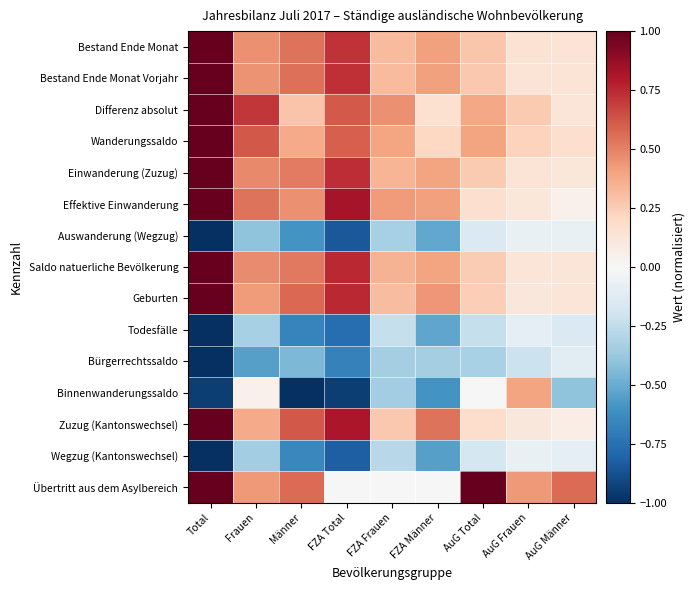

Reading left to right, what are all the values shown in this chart?

Bestand Ende Monat: Total=1.0	Frauen=0.5	Männer=0.5	FZA Total=0.7	FZA Frauen=0.3	FZA Männer=0.4	AuG Total=0.3	AuG Frauen=0.1	AuG Männer=0.1
Bestand Ende Monat Vorjahr: Total=1.0	Frauen=0.5	Männer=0.5	FZA Total=0.7	FZA Frauen=0.3	FZA Männer=0.4	AuG Total=0.3	AuG Frauen=0.1	AuG Männer=0.1
Differenz absolut: Total=1.0	Frauen=0.7	Männer=0.3	FZA Total=0.6	FZA Frauen=0.5	FZA Männer=0.2	AuG Total=0.4	AuG Frauen=0.3	AuG Männer=0.1
Wanderungssaldo: Total=1.0	Frauen=0.6	Männer=0.4	FZA Total=0.6	FZA Frauen=0.4	FZA Männer=0.2	AuG Total=0.4	AuG Frauen=0.2	AuG Männer=0.2
Einwanderung (Zuzug): Total=1.0	Frauen=0.5	Männer=0.5	FZA Total=0.7	FZA Frauen=0.3	FZA Männer=0.4	AuG Total=0.3	AuG Frauen=0.1	AuG Männer=0.1
Effektive Einwanderung: Total=1.0	Frauen=0.5	Männer=0.5	FZA Total=0.8	FZA Frauen=0.4	FZA Männer=0.4	AuG Total=0.2	AuG Frauen=0.1	AuG Männer=0.0
Auswanderung (Wegzug): Total=-1.0	Frauen=-0.4	Männer=-0.6	FZA Total=-0.9	FZA Frauen=-0.3	FZA Männer=-0.5	AuG Total=-0.1	AuG Frauen=-0.1	AuG Männer=-0.1
Saldo natuerliche Bevölkerung: Total=1.0	Frauen=0.5	Männer=0.5	FZA Total=0.8	FZA Frauen=0.3	FZA Männer=0.4	AuG Total=0.2	AuG Frauen=0.1	AuG Männer=0.1
Geburten: Total=1.0	Frauen=0.4	Männer=0.6	FZA Total=0.8	FZA Frauen=0.3	FZA Männer=0.4	AuG Total=0.2	AuG Frauen=0.1	AuG Männer=0.1
Todesfälle: Total=-1.0	Frauen=-0.3	Männer=-0.7	FZA Total=-0.8	FZA Frauen=-0.2	FZA Männer=-0.5	AuG Total=-0.2	AuG Frauen=-0.1	AuG Männer=-0.1
Bürgerrechtssaldo: Total=-1.0	Frauen=-0.5	Männer=-0.5	FZA Total=-0.7	FZA Frauen=-0.3	FZA Männer=-0.3	AuG Total=-0.3	AuG Frauen=-0.2	AuG Männer=-0.1
Binnenwanderungssaldo: Total=-0.9	Frauen=0.1	Männer=-1.0	FZA Total=-0.9	FZA Frauen=-0.3	FZA Männer=-0.6	AuG Total=0.0	AuG Frauen=0.4	AuG Männer=-0.4
Zuzug (Kantonswechsel): Total=1.0	Frauen=0.4	Männer=0.6	FZA Total=0.8	FZA Frauen=0.3	FZA Männer=0.5	AuG Total=0.2	AuG Frauen=0.1	AuG Männer=0.1
Wegzug (Kantonswechsel): Total=-1.0	Frauen=-0.4	Männer=-0.6	FZA Total=-0.8	FZA Frauen=-0.3	FZA Männer=-0.6	AuG Total=-0.2	AuG Frauen=-0.1	AuG Männer=-0.1
Übertritt aus dem Asylbereich: Total=1.0	Frauen=0.4	Männer=0.6	FZA Total=0.0	FZA Frauen=0.0	FZA Männer=0.0	AuG Total=1.0	AuG Frauen=0.4	AuG Männer=0.6